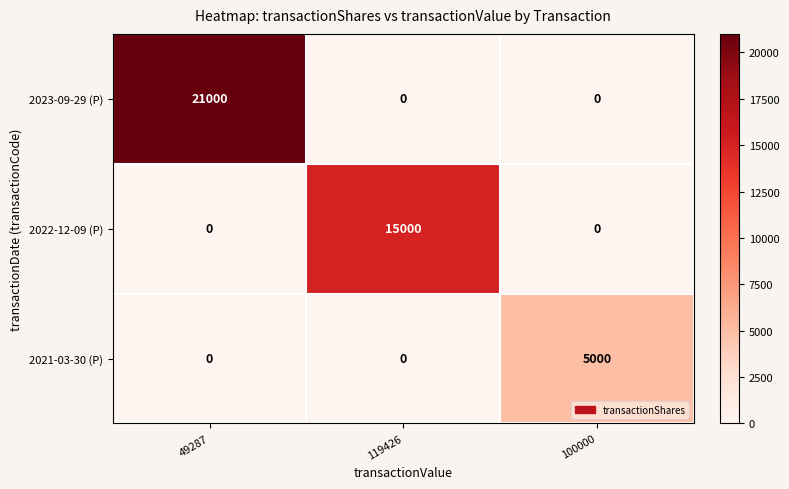

List the series in order of their peak value, lowest first.

2021-03-30 (P), 2022-12-09 (P), 2023-09-29 (P)